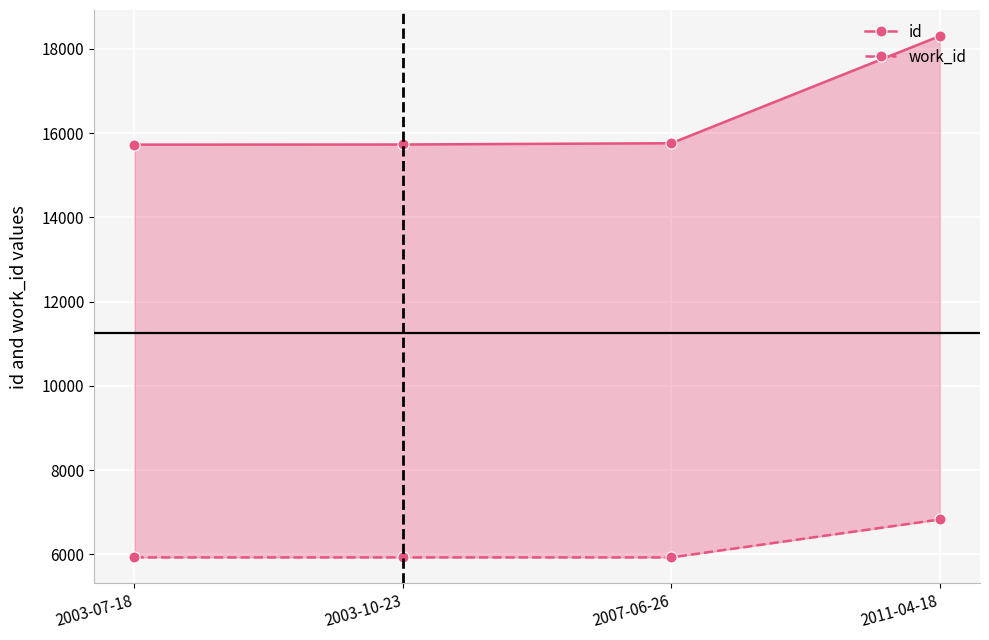

Which series has the largest total across all categories?

id